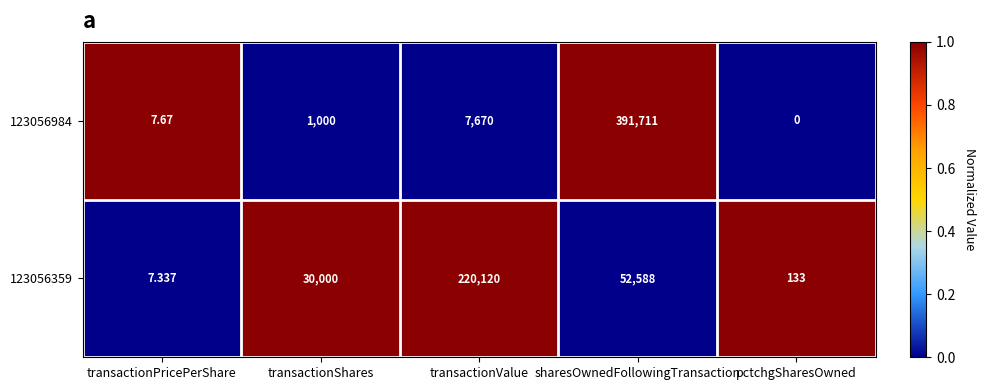

How many positive values does the 123056984 series have?

4